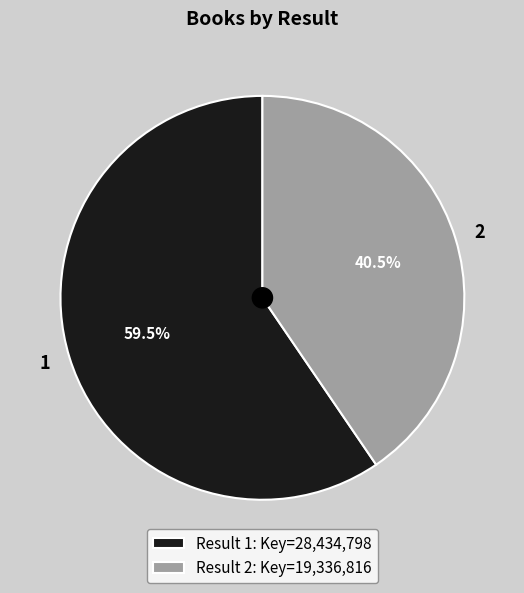

Approximately how many times larger is the value at 1 compared to 2?

1.5